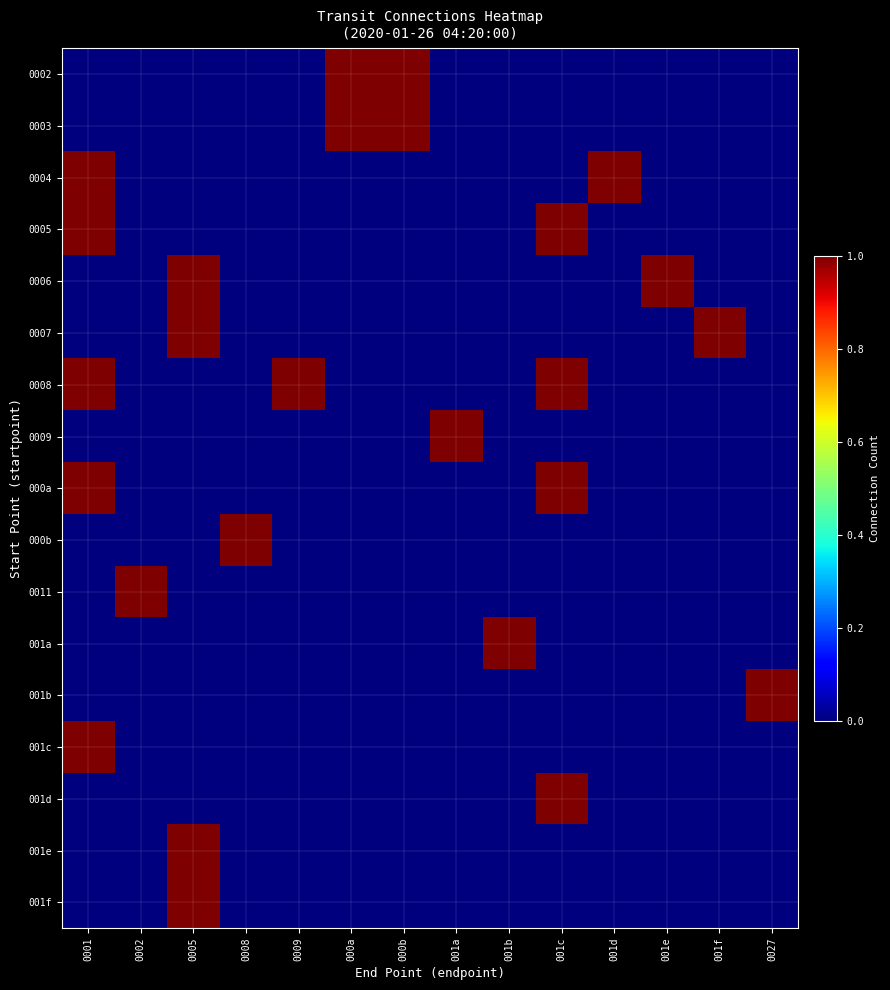

Reading left to right, transcribe all the data shown in this chart.

0002: 0001=0	0002=0	0005=0	0008=0	0009=0	000a=1	000b=1	001a=0	001b=0	001c=0	001d=0	001e=0	001f=0	0027=0
0003: 0001=0	0002=0	0005=0	0008=0	0009=0	000a=1	000b=1	001a=0	001b=0	001c=0	001d=0	001e=0	001f=0	0027=0
0004: 0001=1	0002=0	0005=0	0008=0	0009=0	000a=0	000b=0	001a=0	001b=0	001c=0	001d=1	001e=0	001f=0	0027=0
0005: 0001=1	0002=0	0005=0	0008=0	0009=0	000a=0	000b=0	001a=0	001b=0	001c=1	001d=0	001e=0	001f=0	0027=0
0006: 0001=0	0002=0	0005=1	0008=0	0009=0	000a=0	000b=0	001a=0	001b=0	001c=0	001d=0	001e=1	001f=0	0027=0
0007: 0001=0	0002=0	0005=1	0008=0	0009=0	000a=0	000b=0	001a=0	001b=0	001c=0	001d=0	001e=0	001f=1	0027=0
0008: 0001=1	0002=0	0005=0	0008=0	0009=1	000a=0	000b=0	001a=0	001b=0	001c=1	001d=0	001e=0	001f=0	0027=0
0009: 0001=0	0002=0	0005=0	0008=0	0009=0	000a=0	000b=0	001a=1	001b=0	001c=0	001d=0	001e=0	001f=0	0027=0
000a: 0001=1	0002=0	0005=0	0008=0	0009=0	000a=0	000b=0	001a=0	001b=0	001c=1	001d=0	001e=0	001f=0	0027=0
000b: 0001=0	0002=0	0005=0	0008=1	0009=0	000a=0	000b=0	001a=0	001b=0	001c=0	001d=0	001e=0	001f=0	0027=0
0011: 0001=0	0002=1	0005=0	0008=0	0009=0	000a=0	000b=0	001a=0	001b=0	001c=0	001d=0	001e=0	001f=0	0027=0
001a: 0001=0	0002=0	0005=0	0008=0	0009=0	000a=0	000b=0	001a=0	001b=1	001c=0	001d=0	001e=0	001f=0	0027=0
001b: 0001=0	0002=0	0005=0	0008=0	0009=0	000a=0	000b=0	001a=0	001b=0	001c=0	001d=0	001e=0	001f=0	0027=1
001c: 0001=1	0002=0	0005=0	0008=0	0009=0	000a=0	000b=0	001a=0	001b=0	001c=0	001d=0	001e=0	001f=0	0027=0
001d: 0001=0	0002=0	0005=0	0008=0	0009=0	000a=0	000b=0	001a=0	001b=0	001c=1	001d=0	001e=0	001f=0	0027=0
001e: 0001=0	0002=0	0005=1	0008=0	0009=0	000a=0	000b=0	001a=0	001b=0	001c=0	001d=0	001e=0	001f=0	0027=0
001f: 0001=0	0002=0	0005=1	0008=0	0009=0	000a=0	000b=0	001a=0	001b=0	001c=0	001d=0	001e=0	001f=0	0027=0